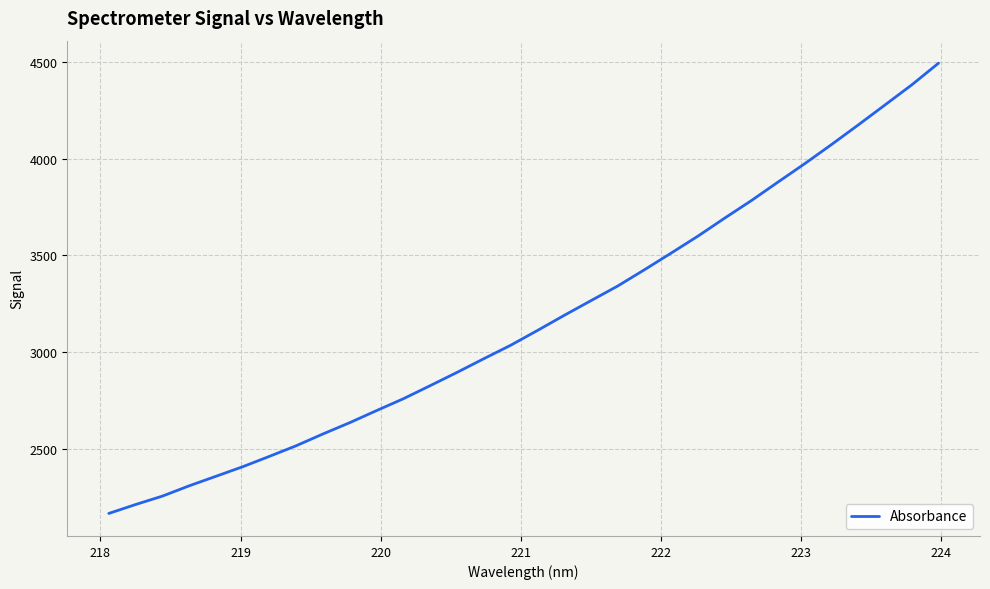

What is the greatest value displayed?

4492.7